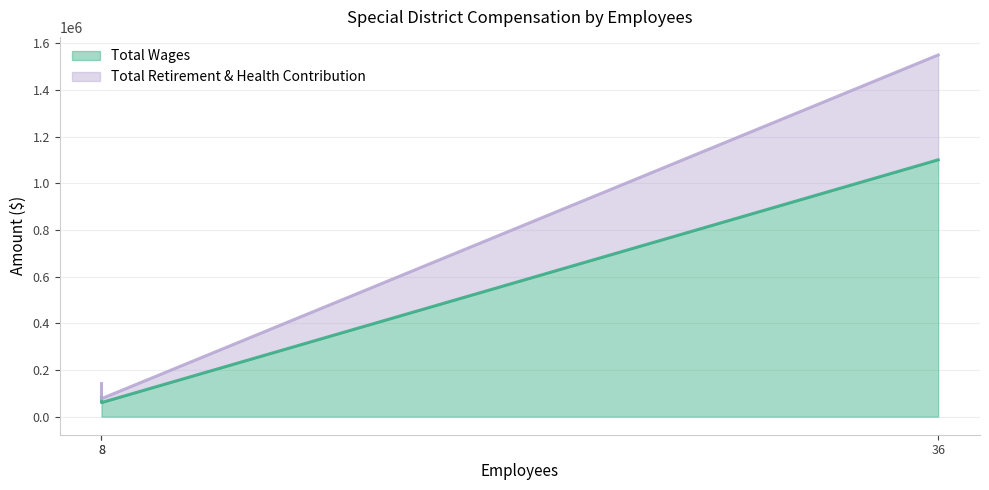

What is the maximum value shown in the chart?

1100236